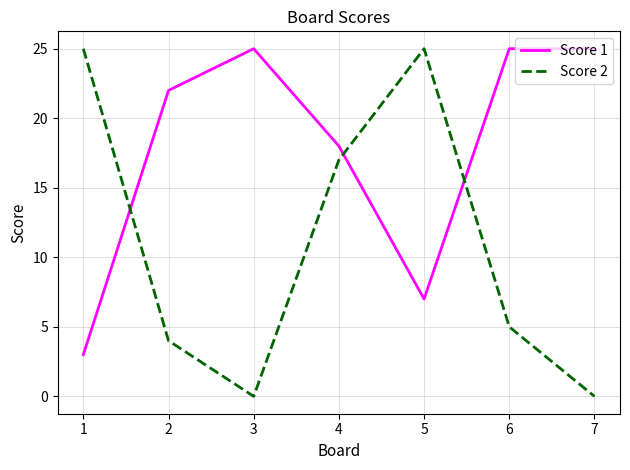

Which series has the largest total across all categories?

Score 1